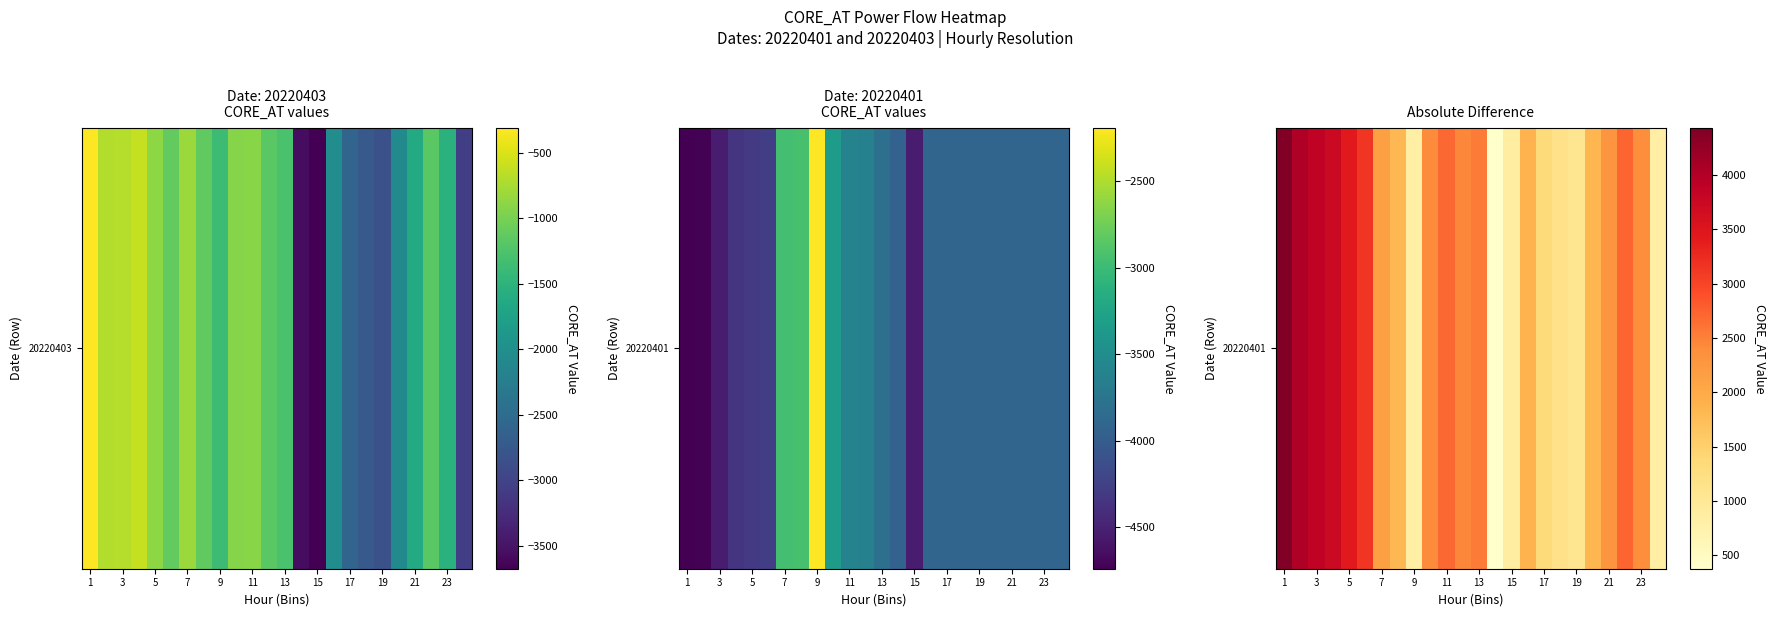

How many distinct data groups are displayed?

1